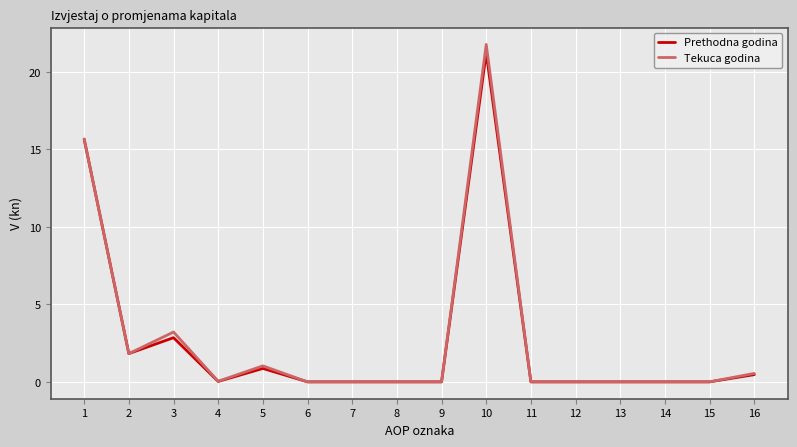

The Prethodna godina series shows 0.0 at 4. True or false?

True